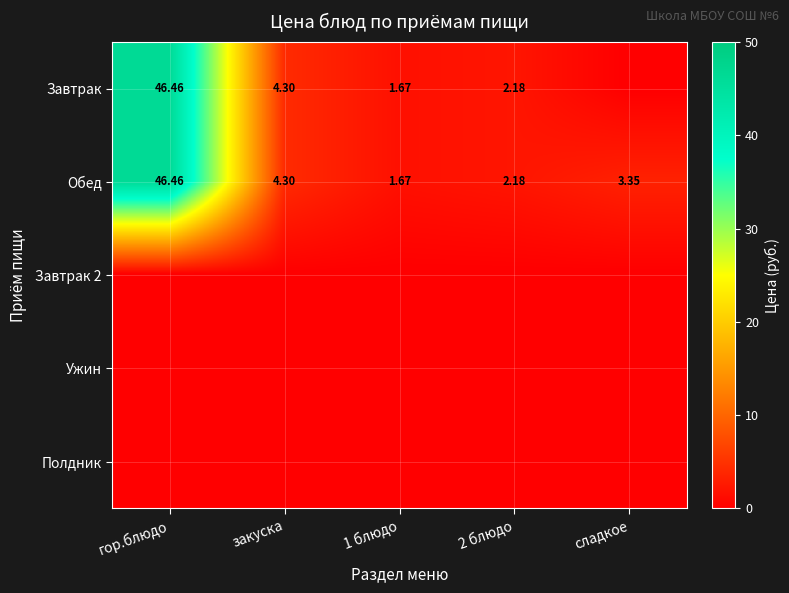

Where does the Обед series first go above 3?

гор.блюдо